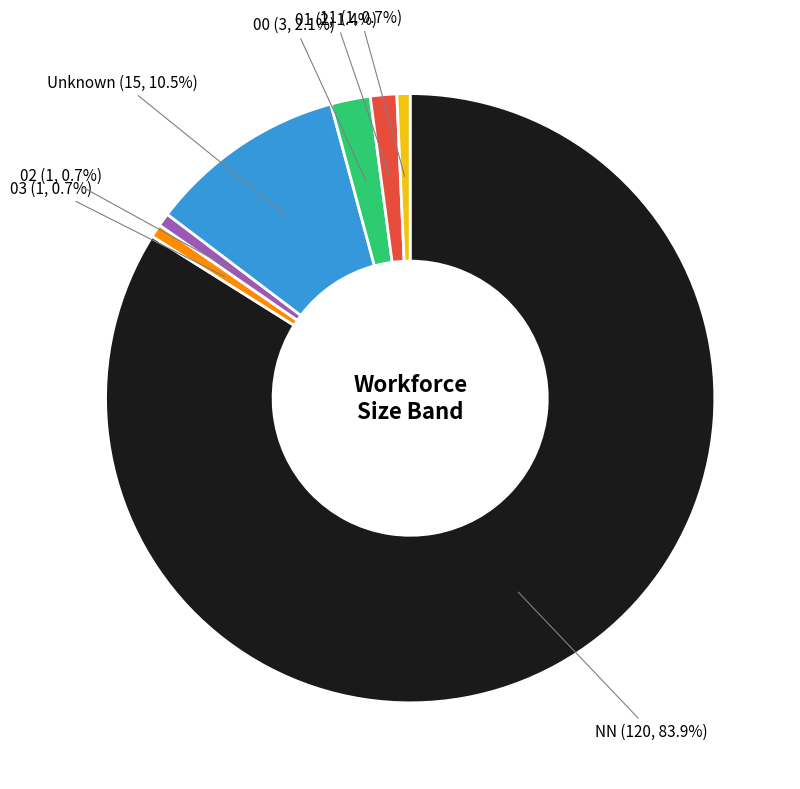

Which category has the biggest portion of the pie?

NN